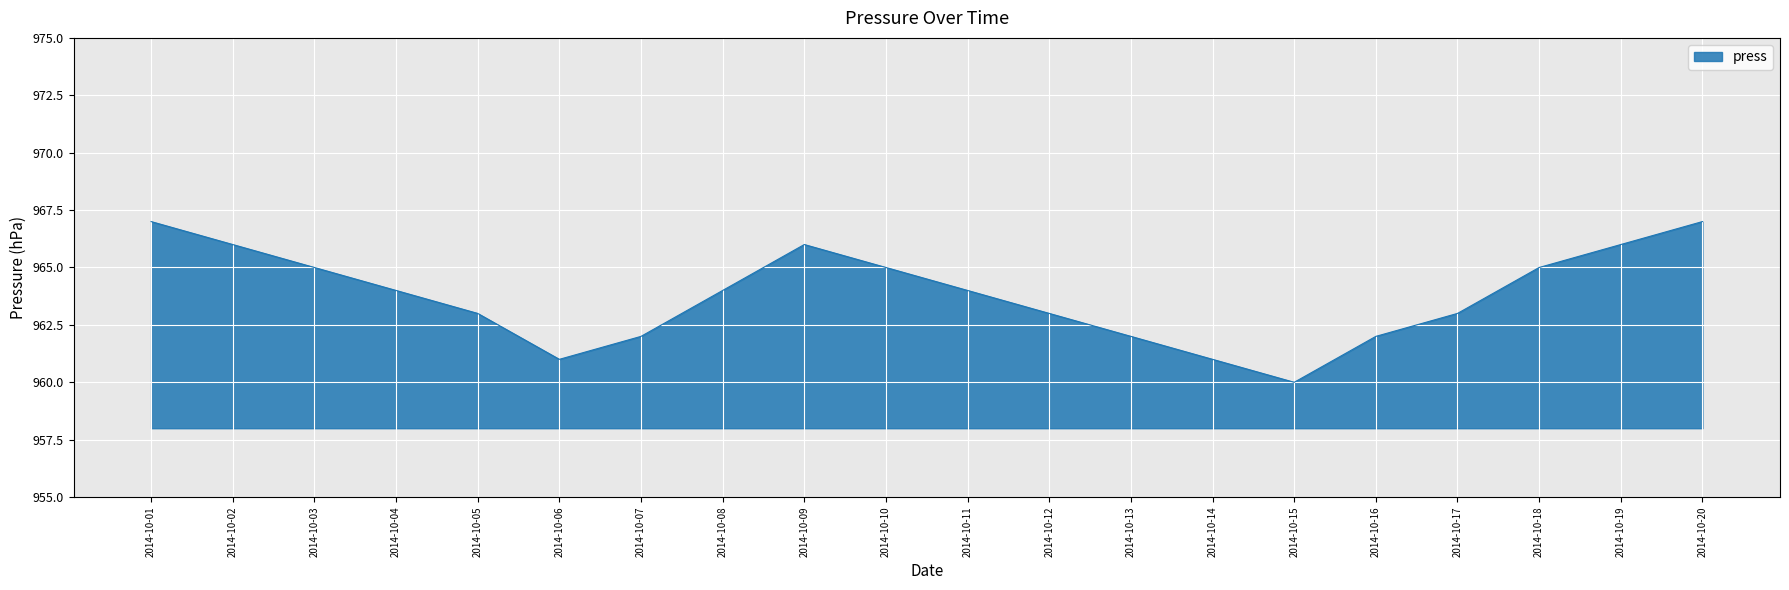

How many categories are shown in the chart?

20